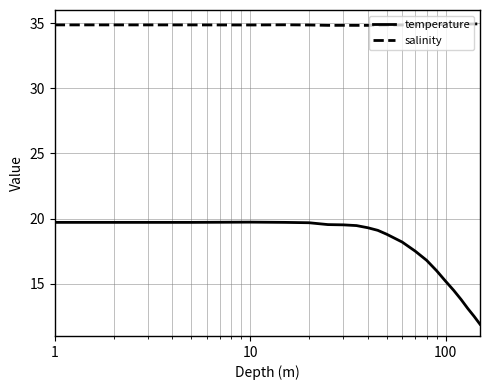

What is the minimum value for temperature?

11.9